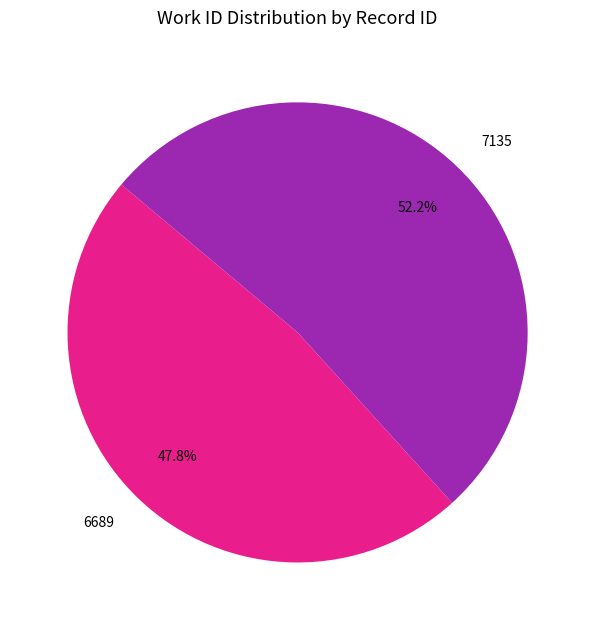

How many segments does this pie chart have?

2